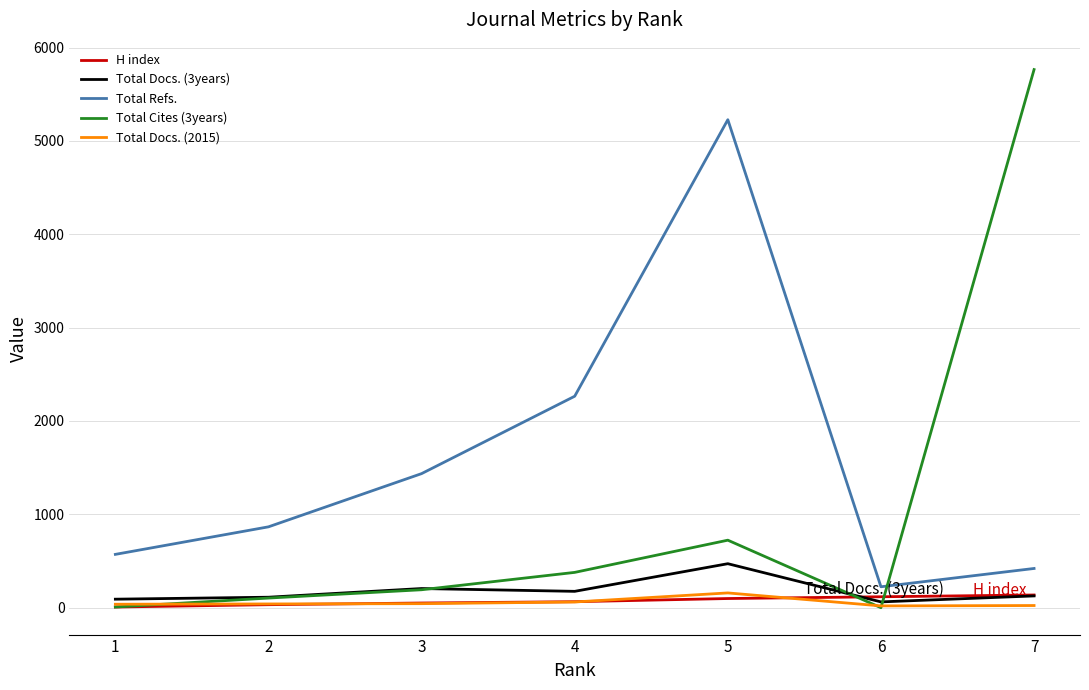

Does the chart display data point markers on the line(s)?

No